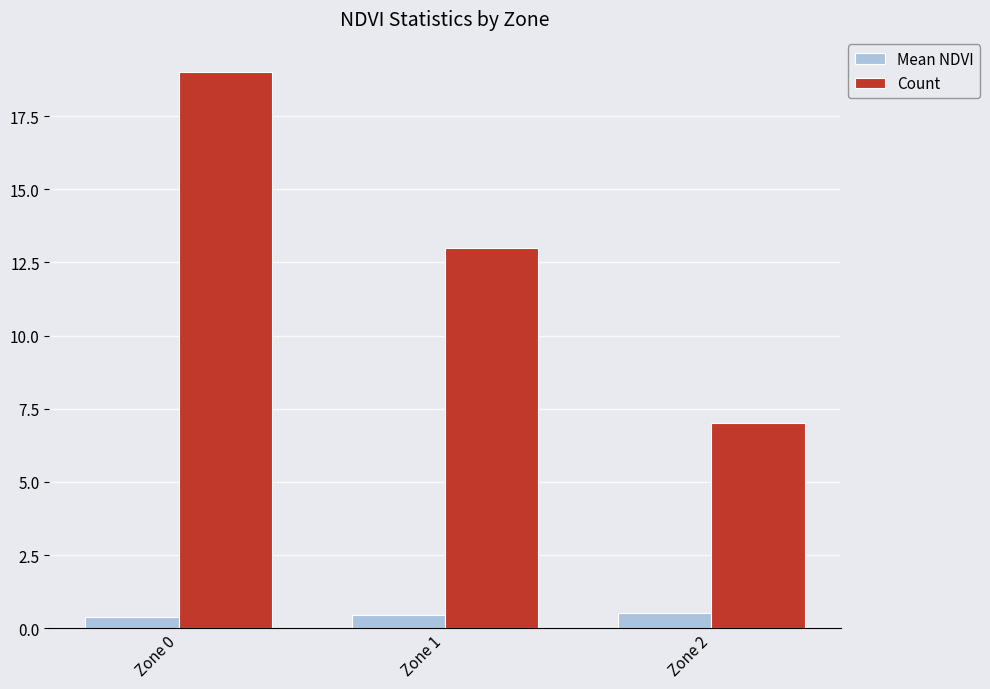

Which label corresponds to the largest value in the chart?

Zone 0